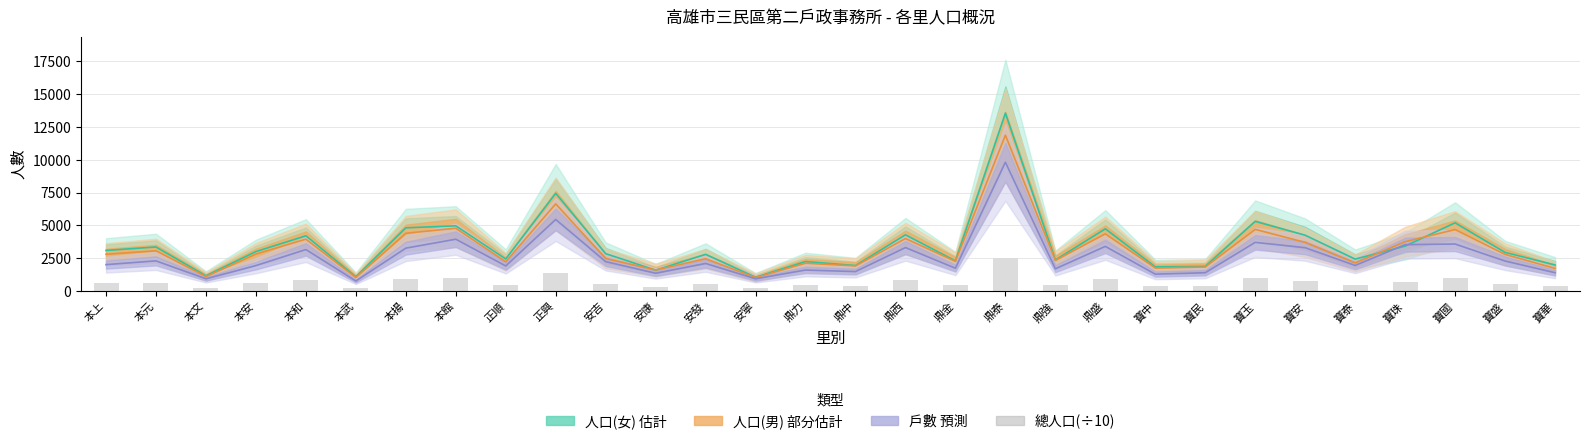

Is it true that the value at 鼎力 is 436.7?

True